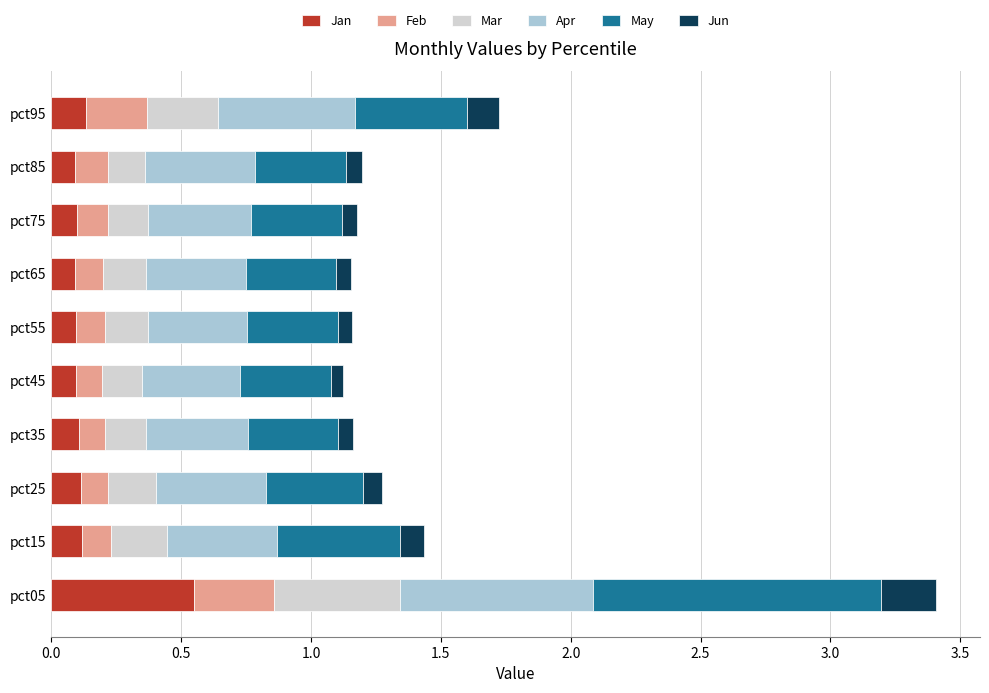

The Jan series shows 0.1 at pct25. True or false?

True